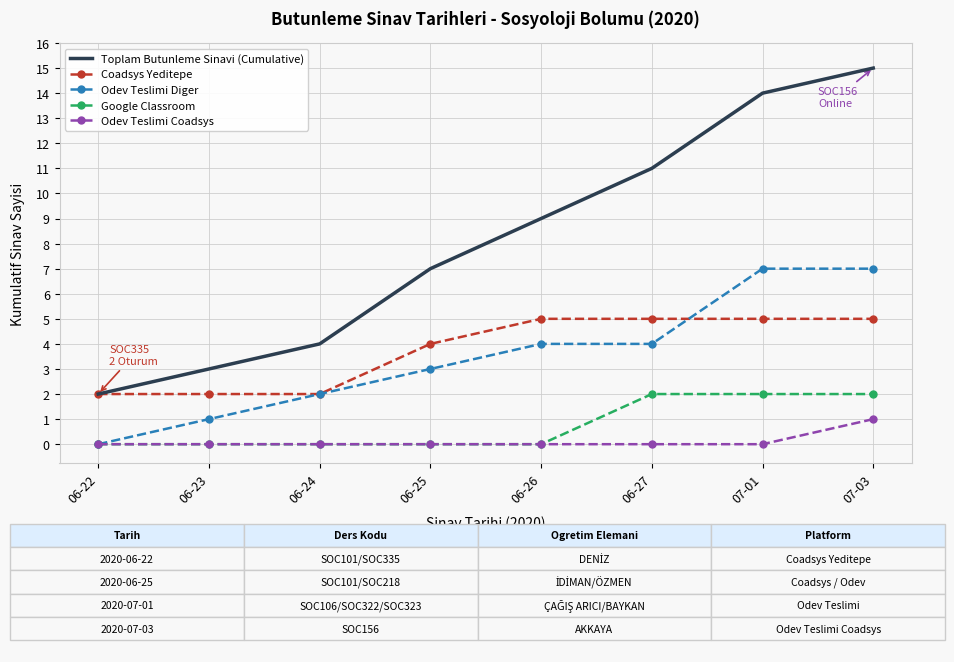

At which label does Odev Teslimi Coadsys reach its peak?

07-03